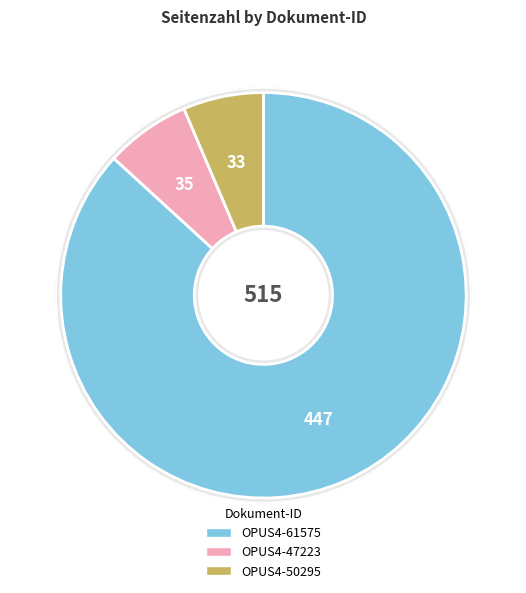

To the nearest percent, what is the average slice percentage?

33%